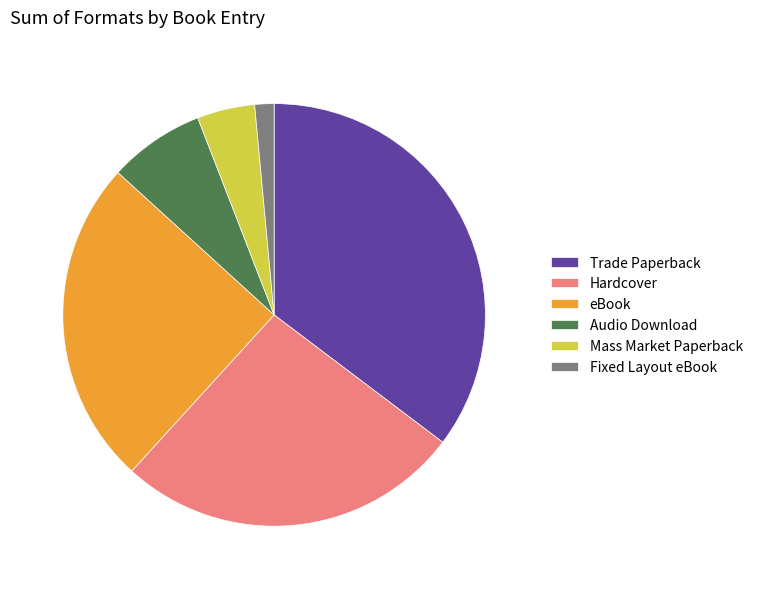

What is the smallest slice in the pie chart?

Fixed Layout eBook